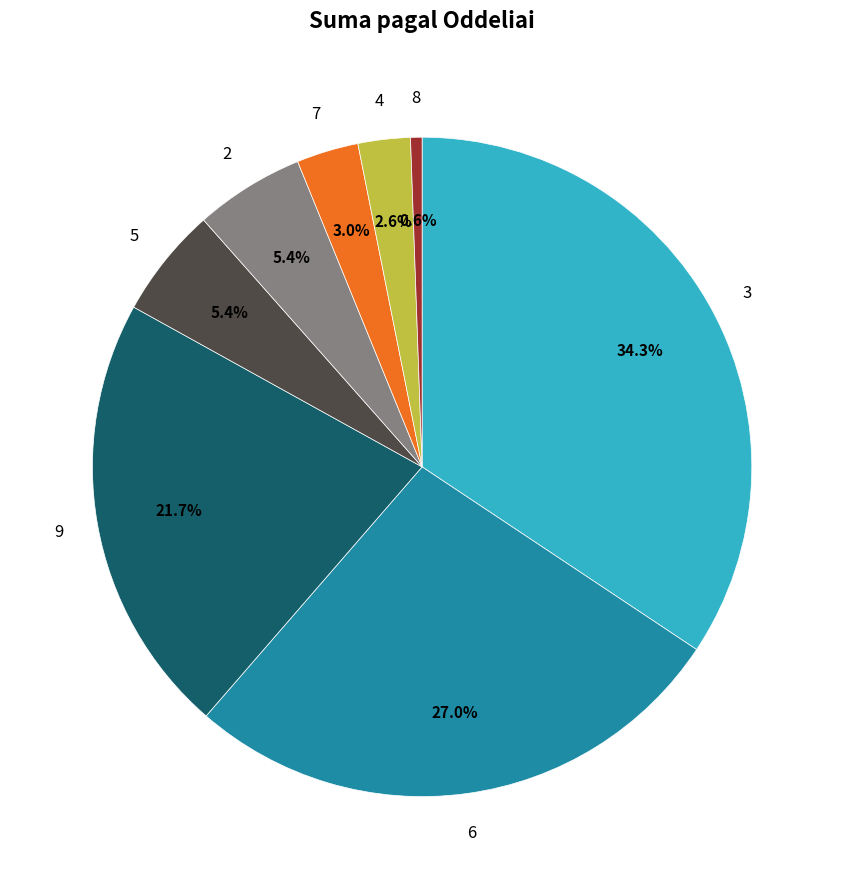

Is there a majority slice in this chart?

No